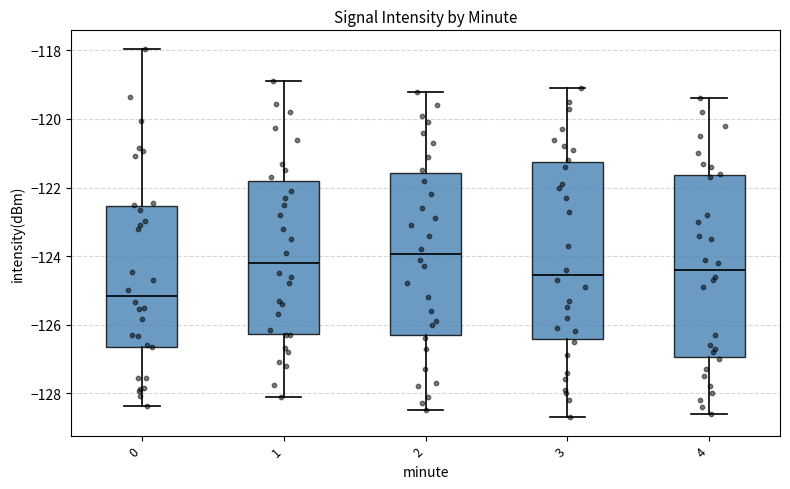

Reading left to right, read every box against the y-axis: the position of its median line, the range the box covers, and the ends of its whiskers. The values are not printed on the chart, so give them approximately, as read against the axis.

0: median -125.2, box -126.6 to -122.6, whiskers -128.4 to -118.0
1: median -124.2, box -126.2 to -121.8, whiskers -128.0 to -118.8
2: median -124.0, box -126.2 to -121.6, whiskers -128.4 to -119.2
3: median -124.6, box -126.4 to -121.2, whiskers -128.6 to -119.0
4: median -124.4, box -127.0 to -121.6, whiskers -128.6 to -119.4